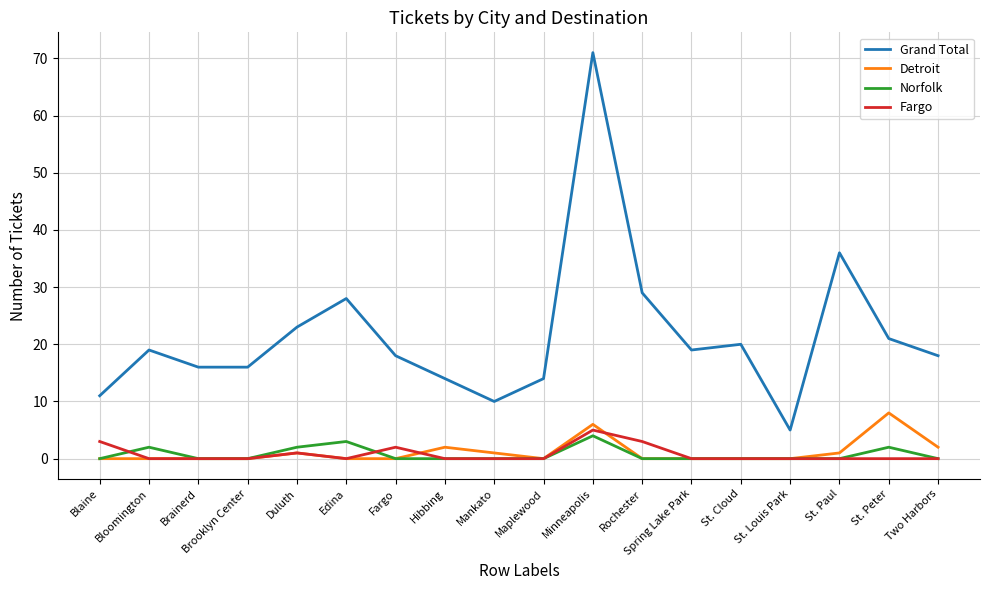

At which category is the sum across all series the highest?

Minneapolis